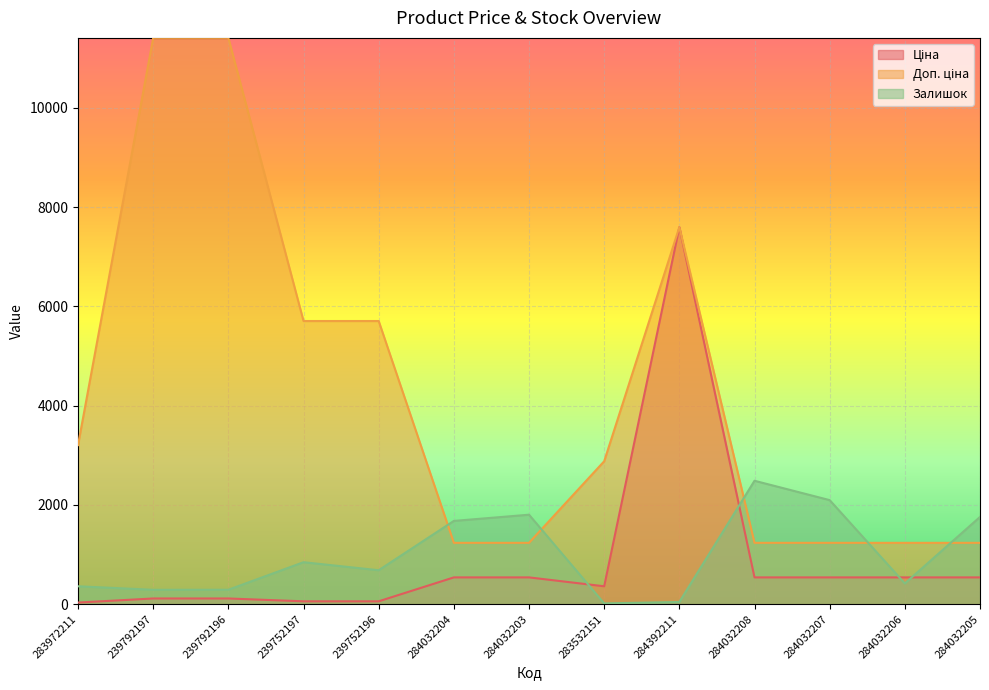

Which category has the lowest value in the Залишок series?

283532151